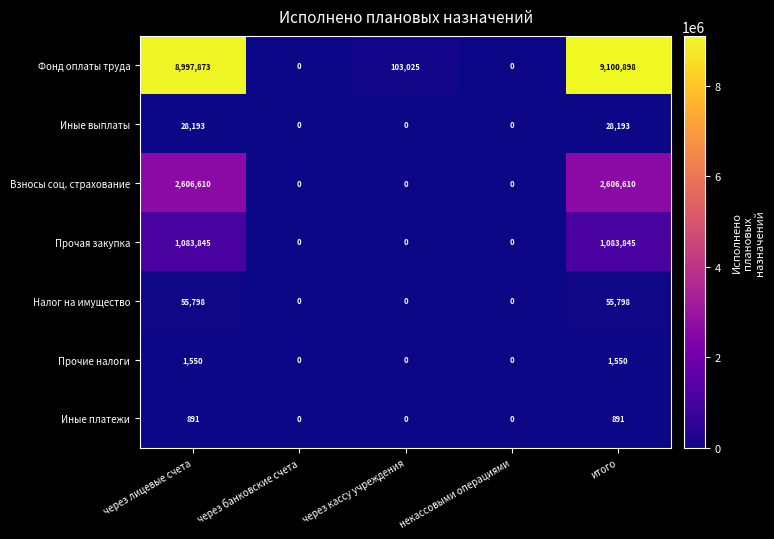

What is the average value of the Прочая закупка series?

433538